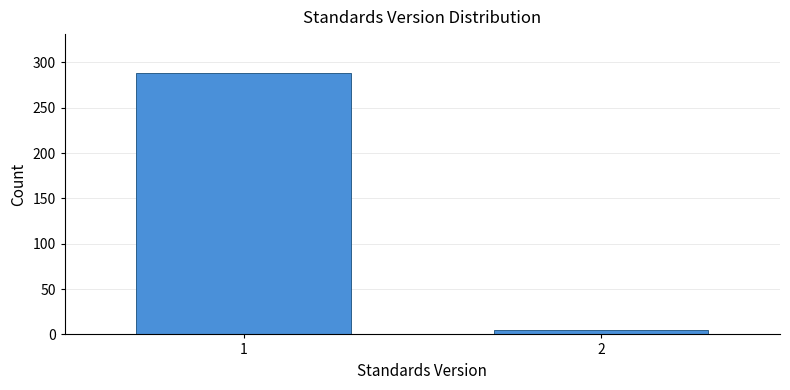

Reading left to right, transcribe all the data shown in this chart.

1=288	2=5